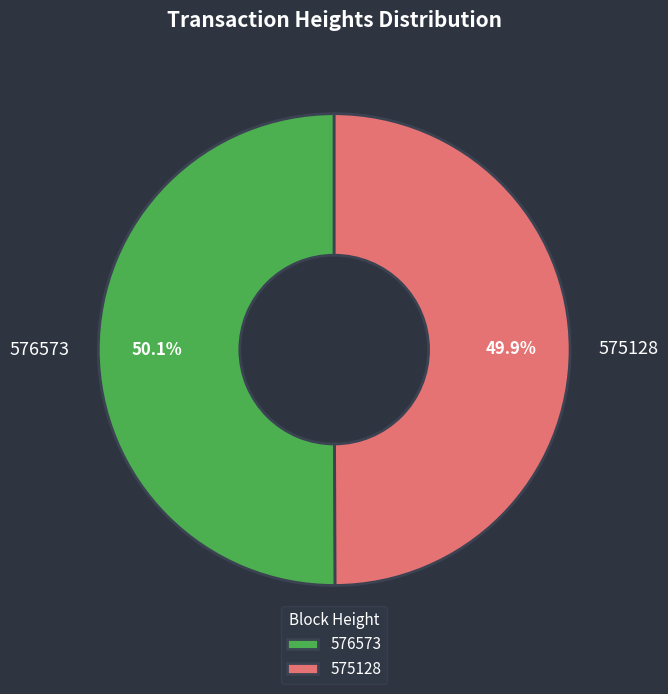

What portion of the pie excludes 576573?

49.9%